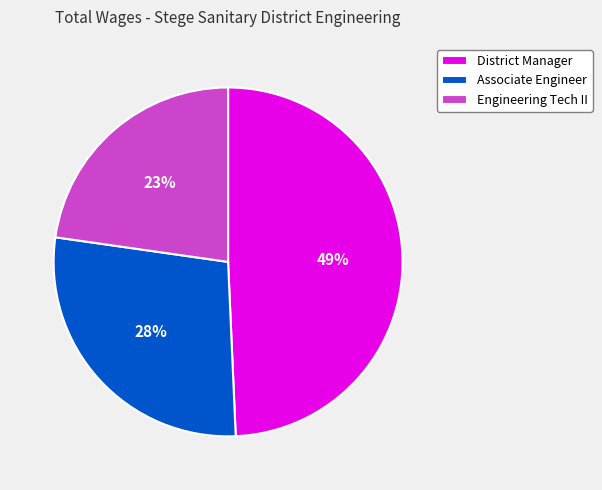

Is the sum of Engineering Tech II and Associate Engineer greater than half?

Yes